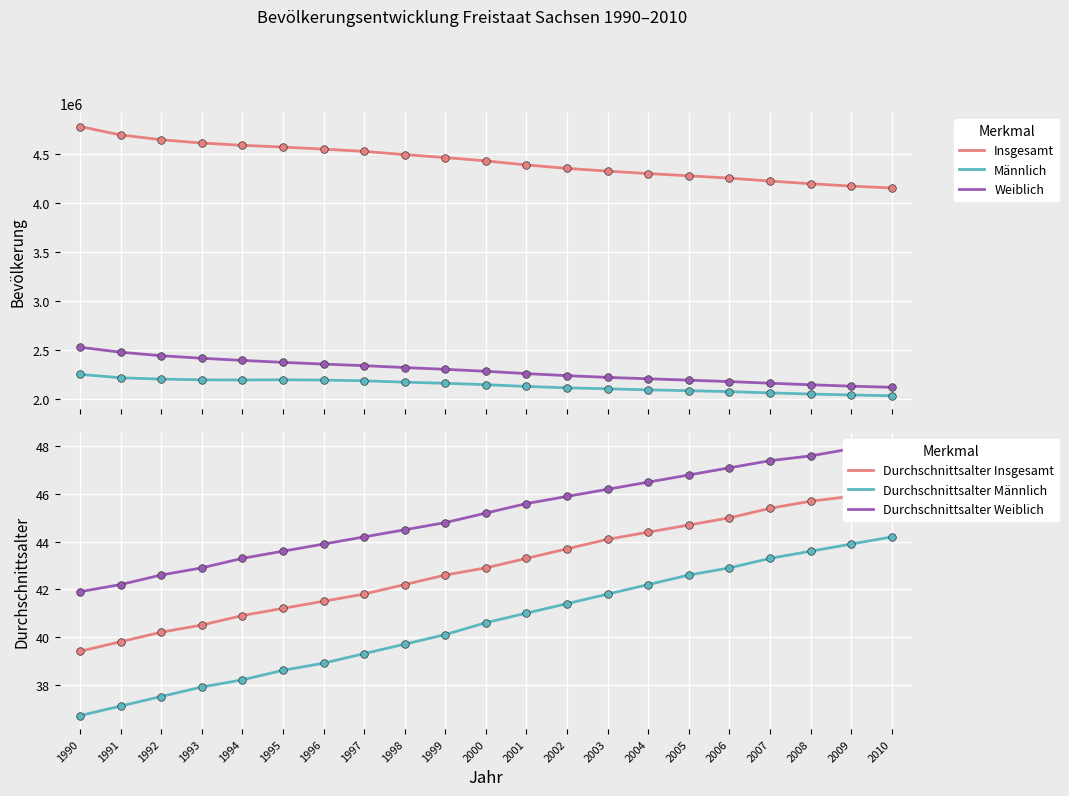

Which series has the largest total across all categories?

Insgesamt